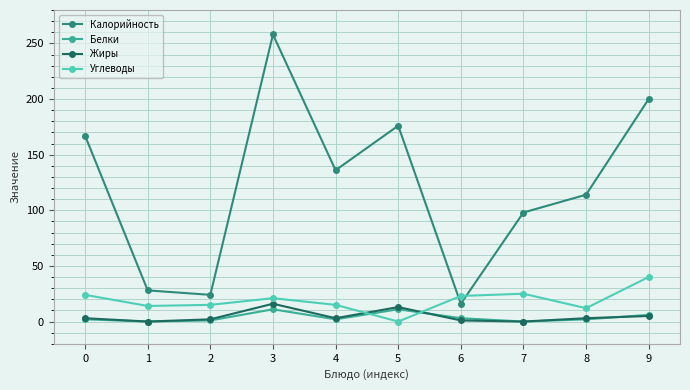

Is it true that Калорийность equals 20 at 7?

False